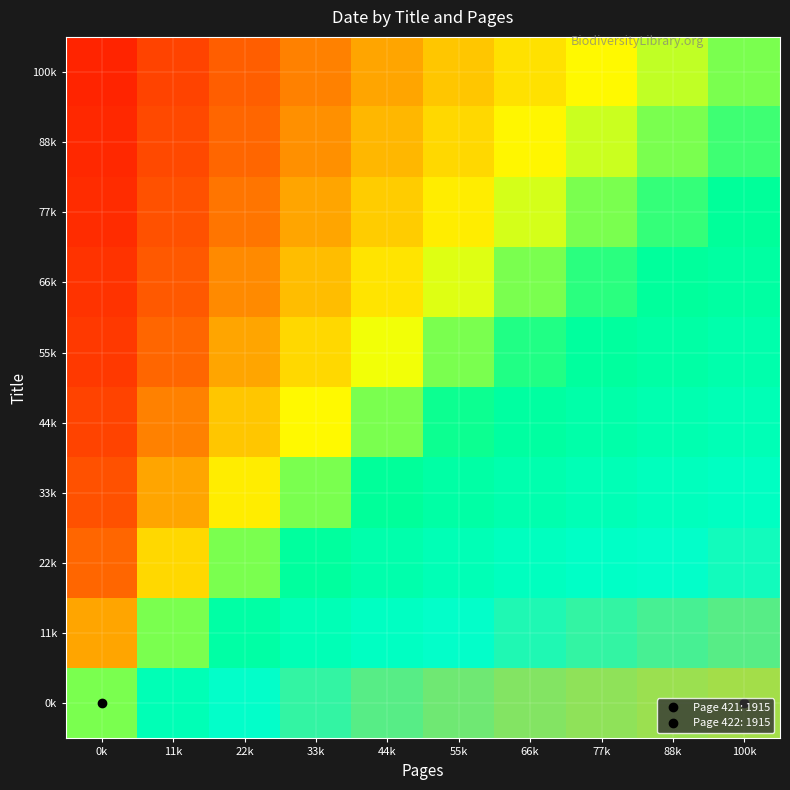

At which category is the sum across all series the highest?

100k